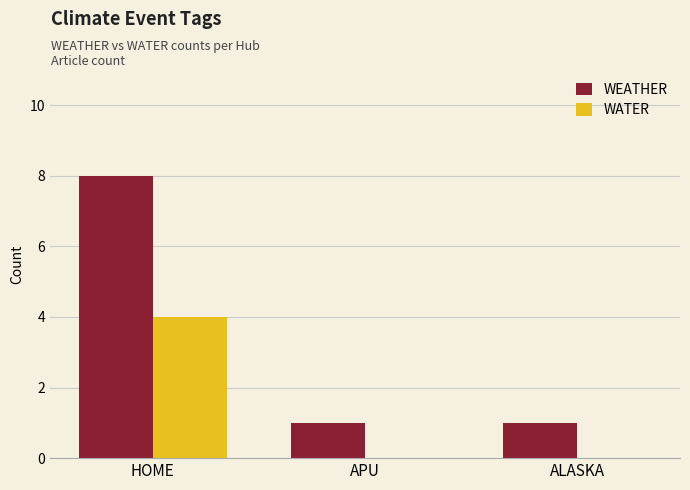

What is the approximate value of WATER at HOME?

4